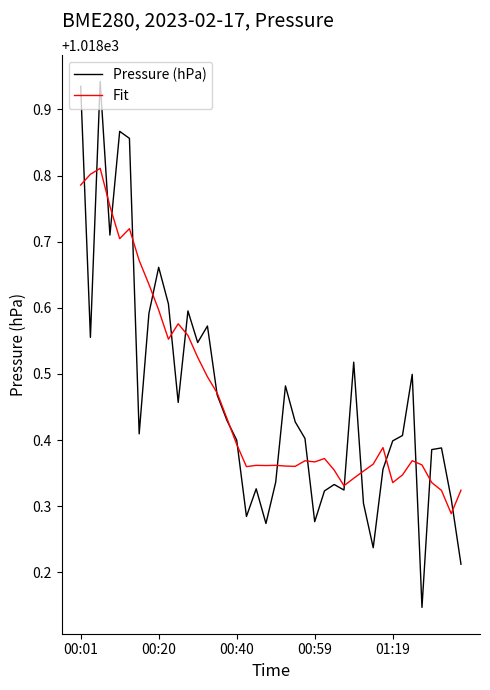

What is the sum of all Pressure (hPa) values?

40738.6